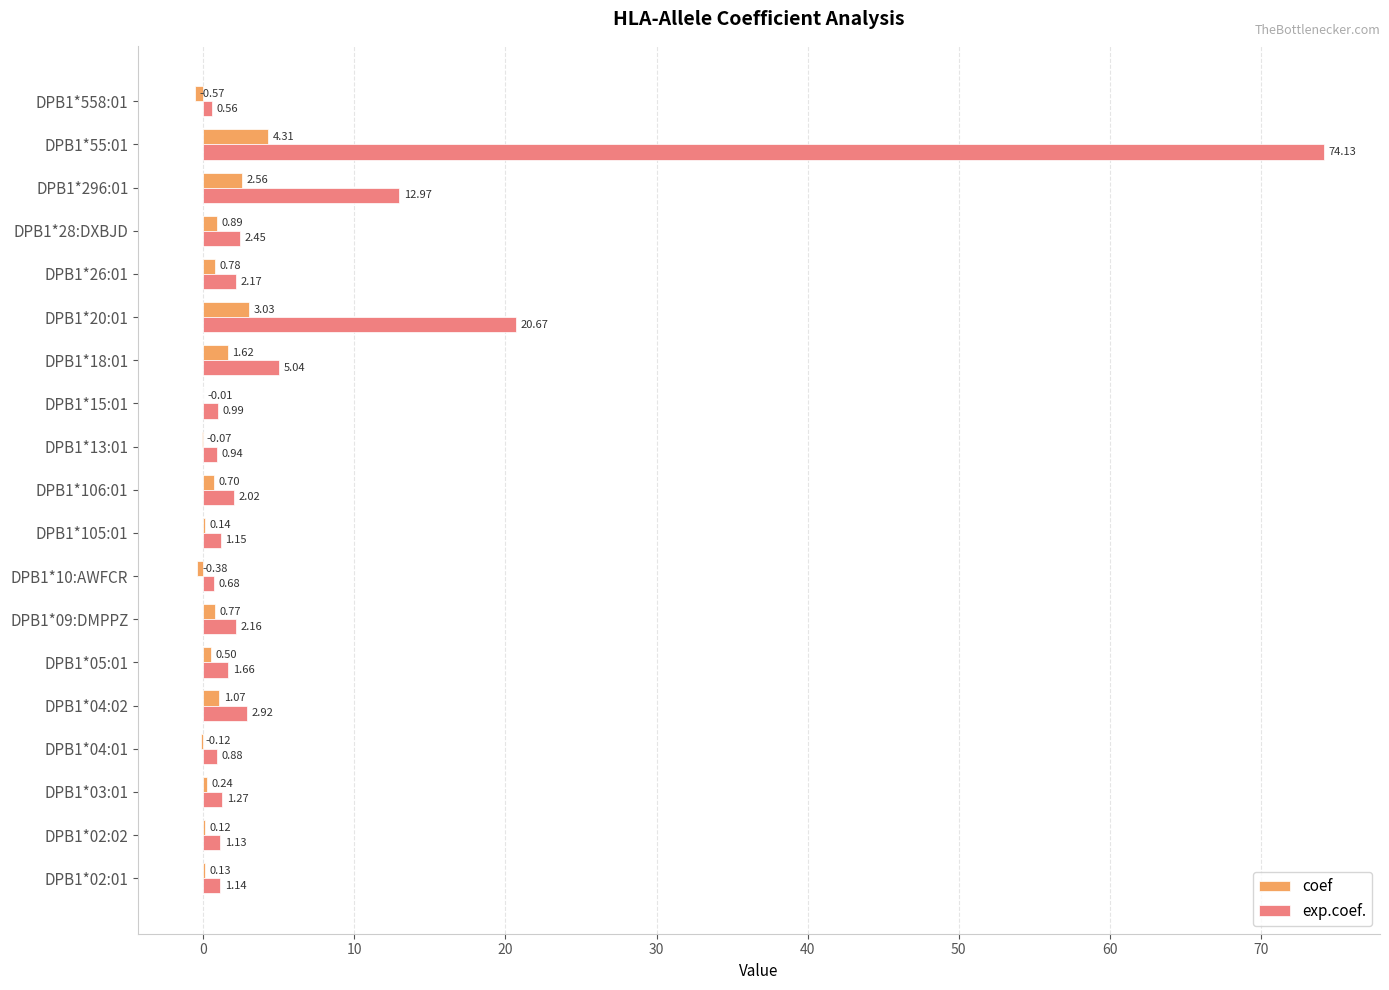

What is the sum of the coef values at DPB1*20:01 and DPB1*02:01?

3.2